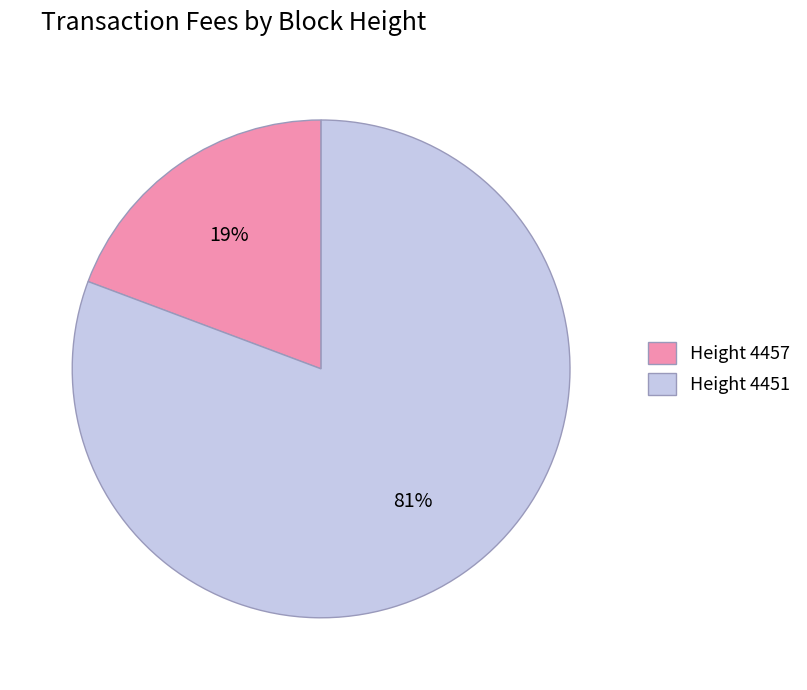

To the nearest percent, what portion does Height 4457 represent?

19%